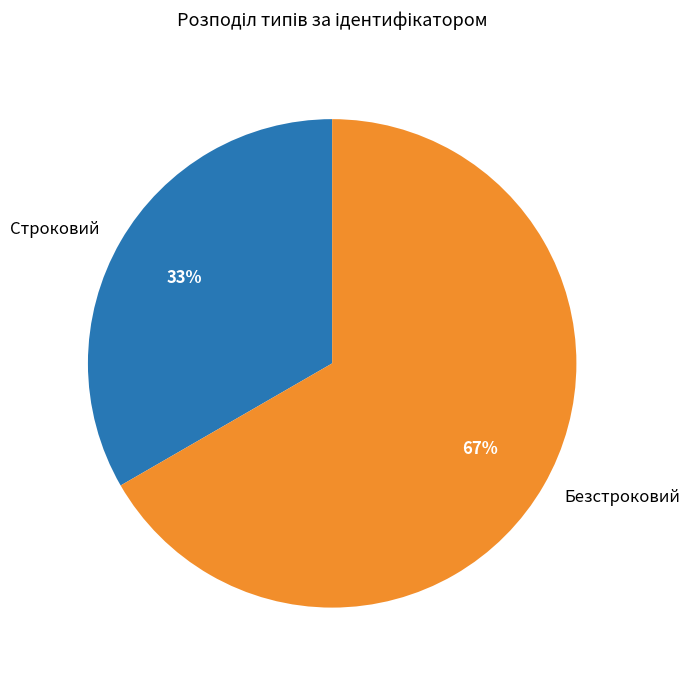

Is the sum of Строковий and Безстроковий greater than half?

Yes